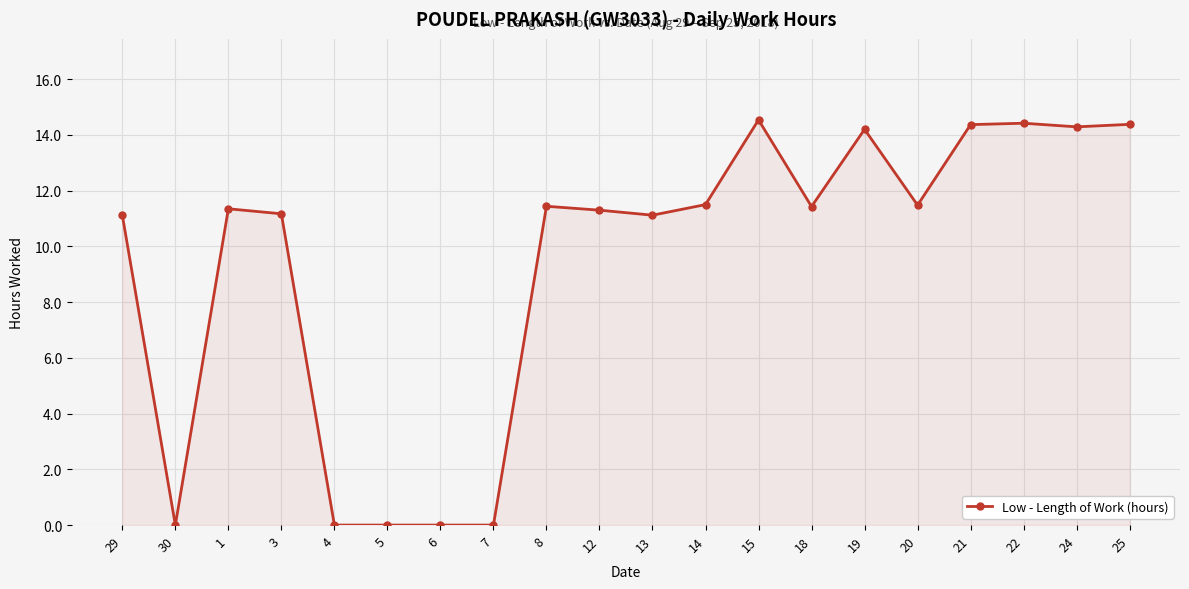

What is the label of the 8th point from the left?

7